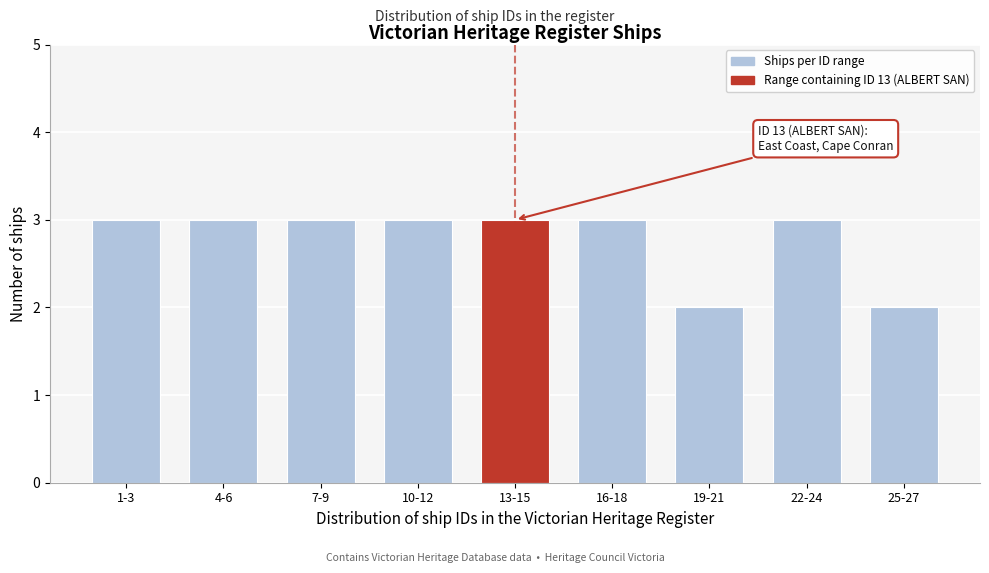

Reading left to right, extract all data points from this chart.

3	3	3	3	3	3	2	3	2